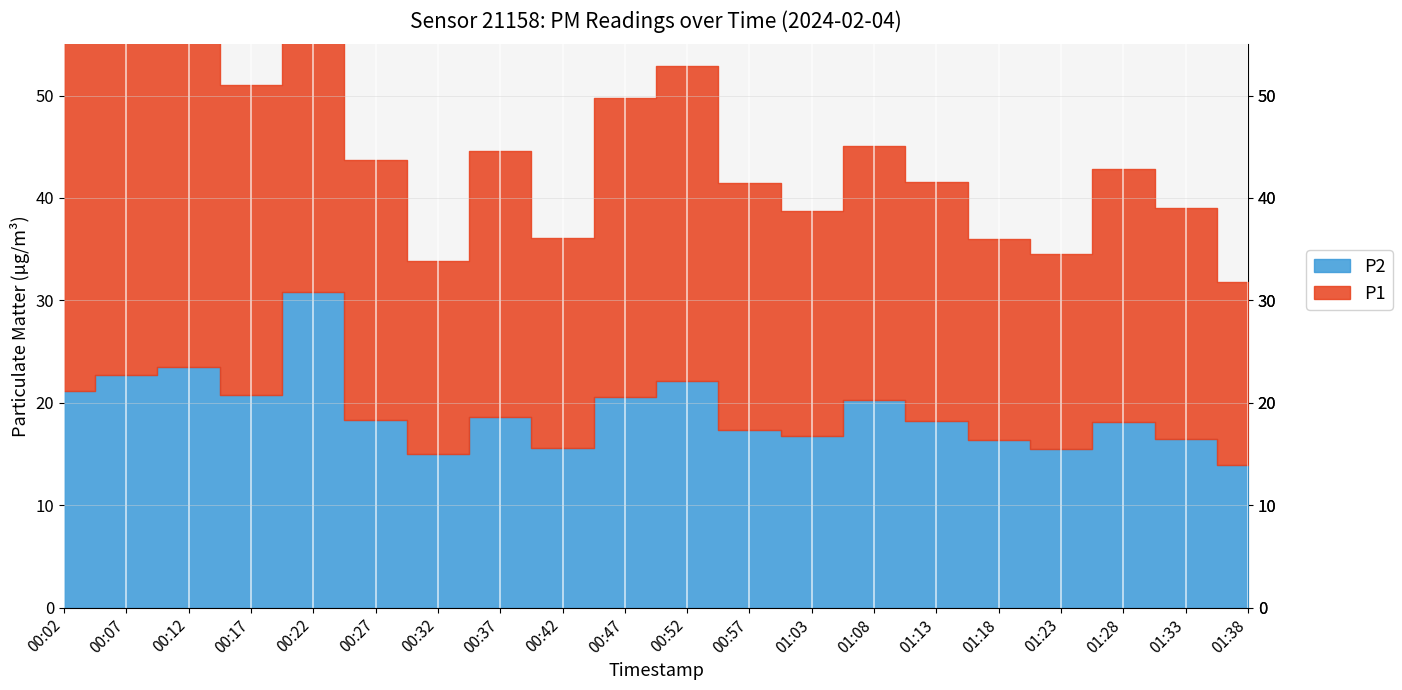

What is the spread (max minus min) of values at 01:33?

6.1